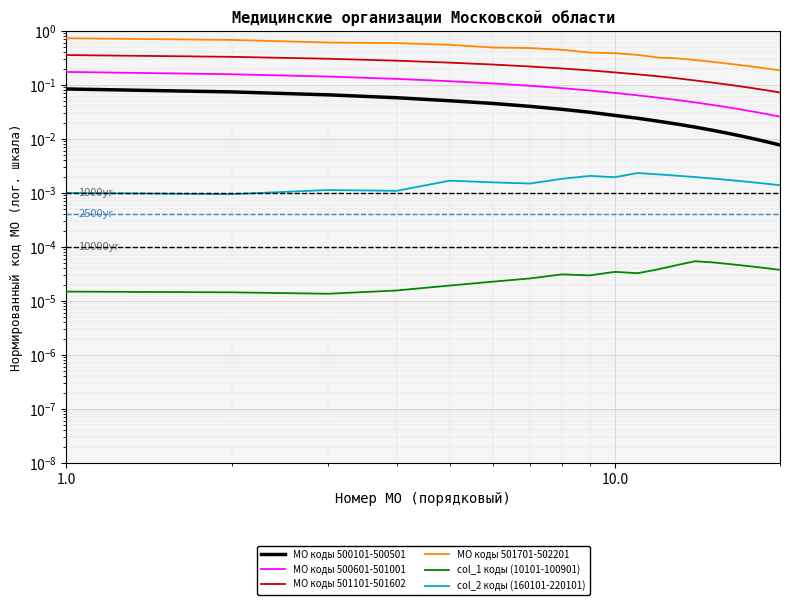

Which series has the largest total across all categories?

МО коды 501701-502201